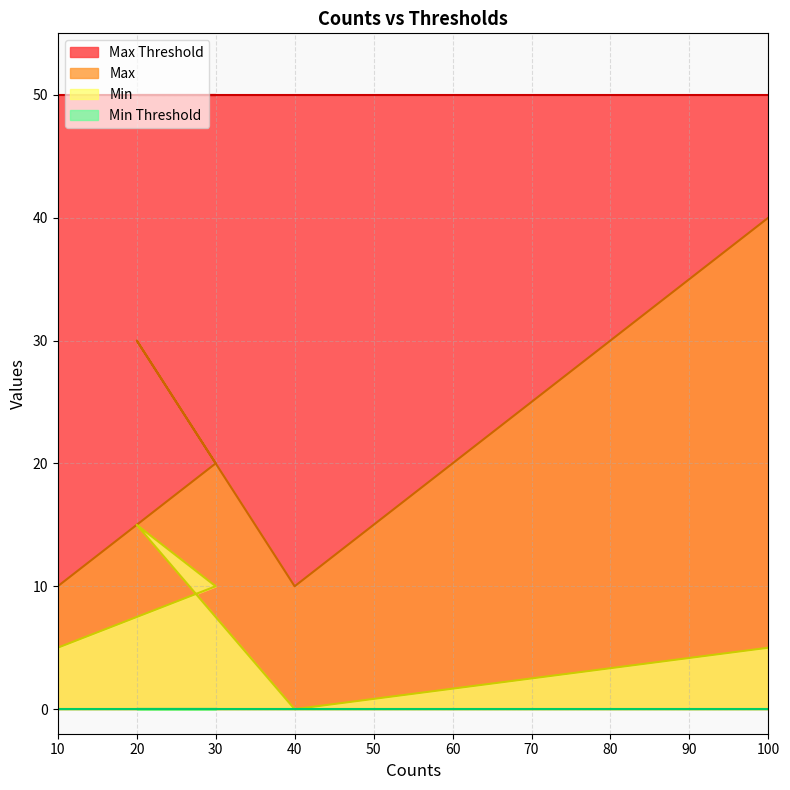

What is the difference between the Max values at 30 and 20?

10